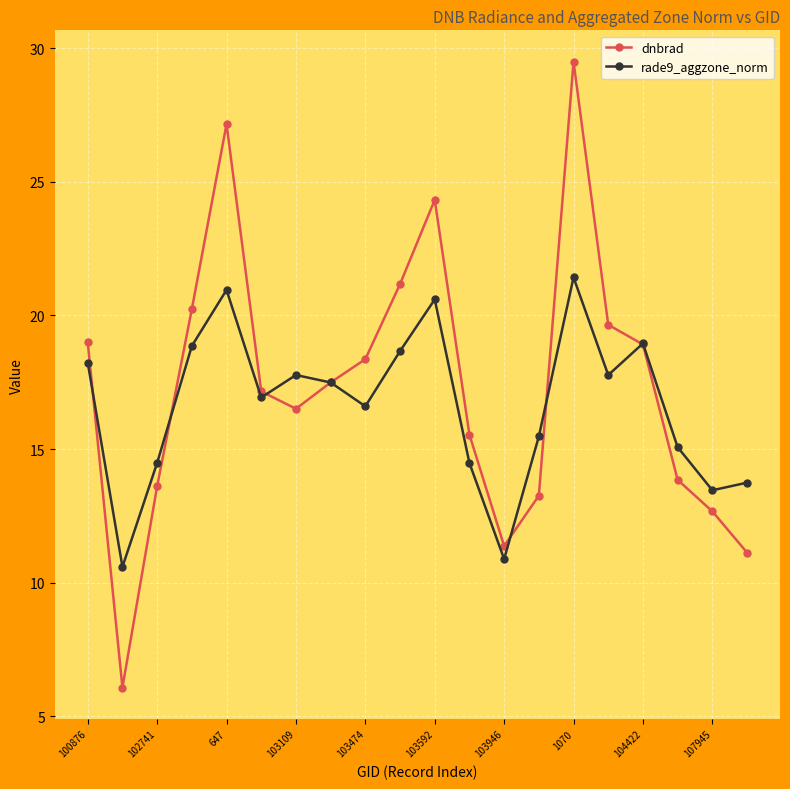

At how many categories does at least one series exceed 17?

12